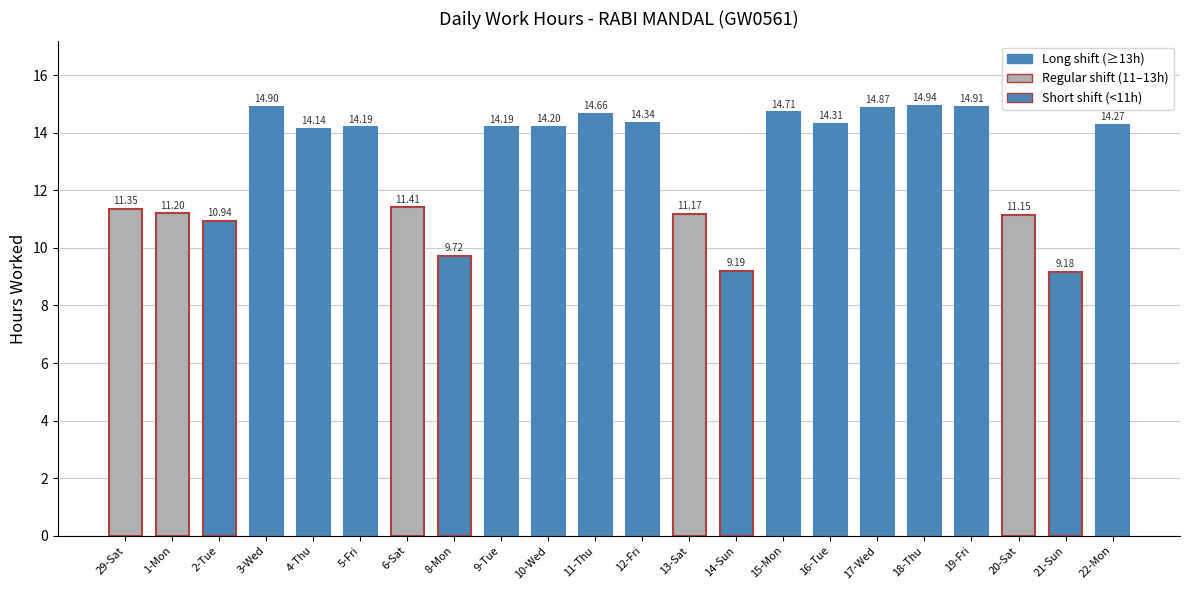

What is the sum of all values?

283.9